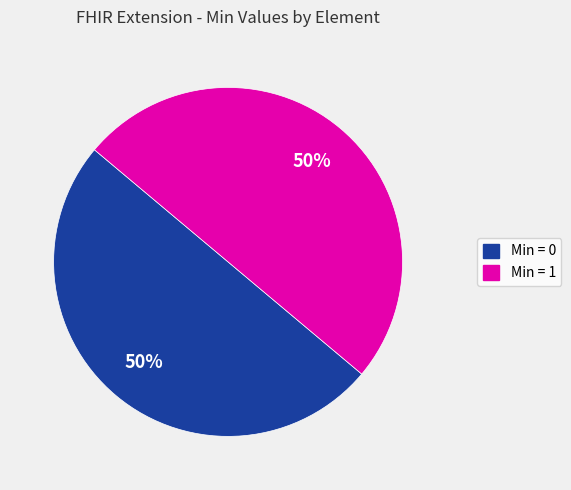

What is the ratio of the value at Min = 0 to the value at Min = 1?

1.0